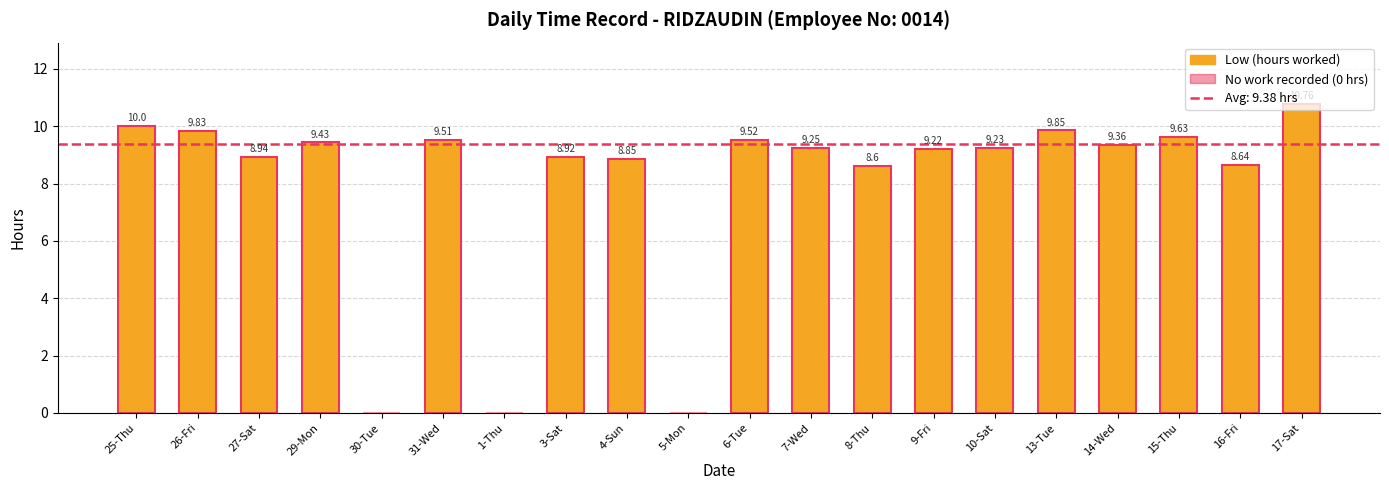

Between 16-Fri and 10-Sat, which is larger?

10-Sat